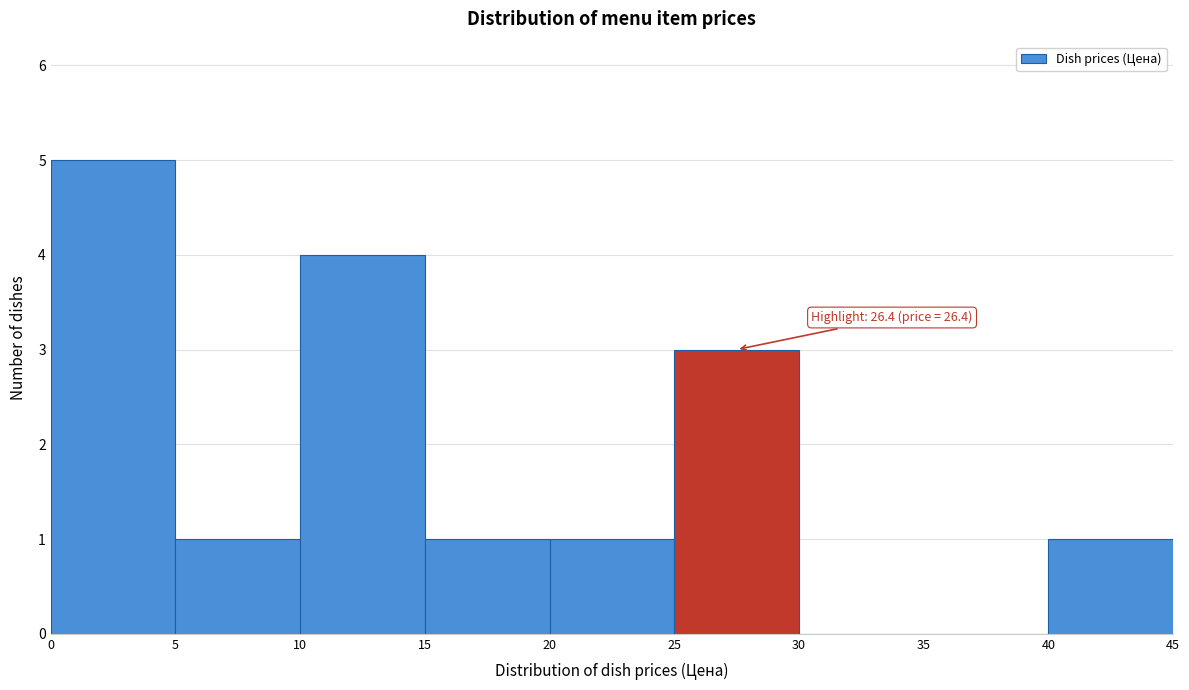

Over which range of the x-axis is the bar tallest?

0 to 5